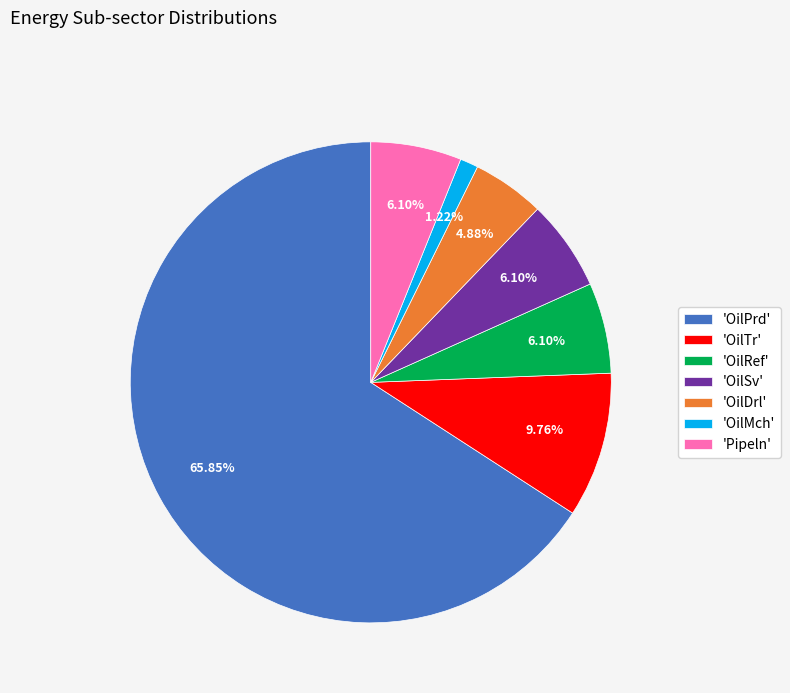

To the nearest percent, what is the average slice percentage?

14%